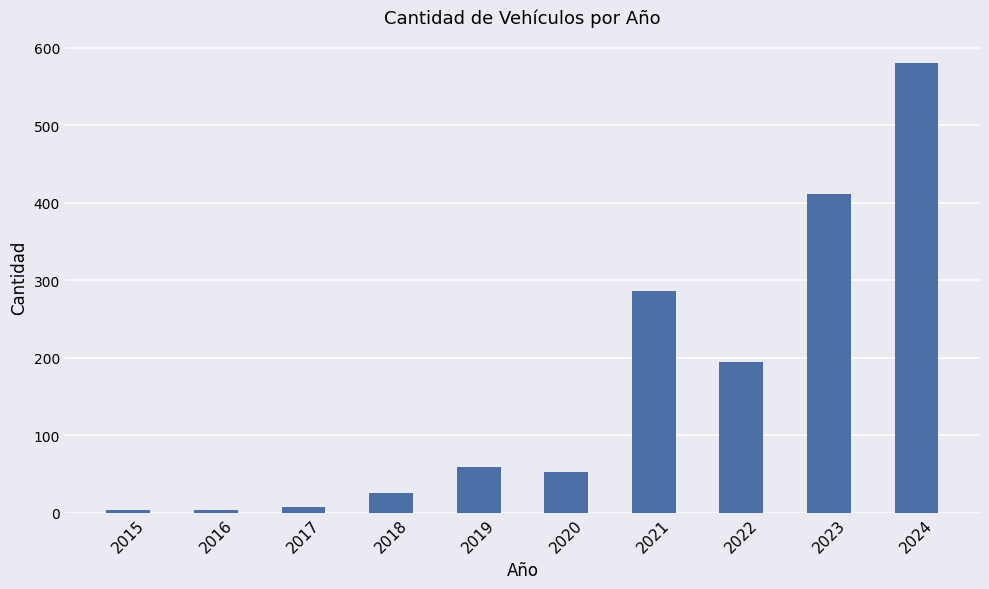

What is the ratio of the value at 2024 to the value at 2023?

1.4